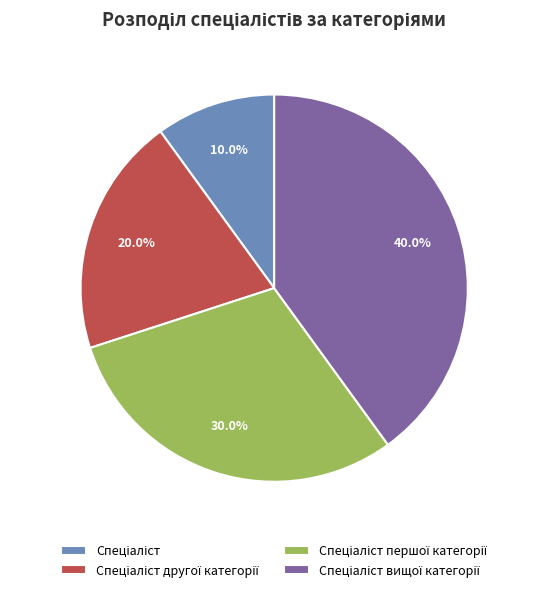

Does any single category account for the majority?

No